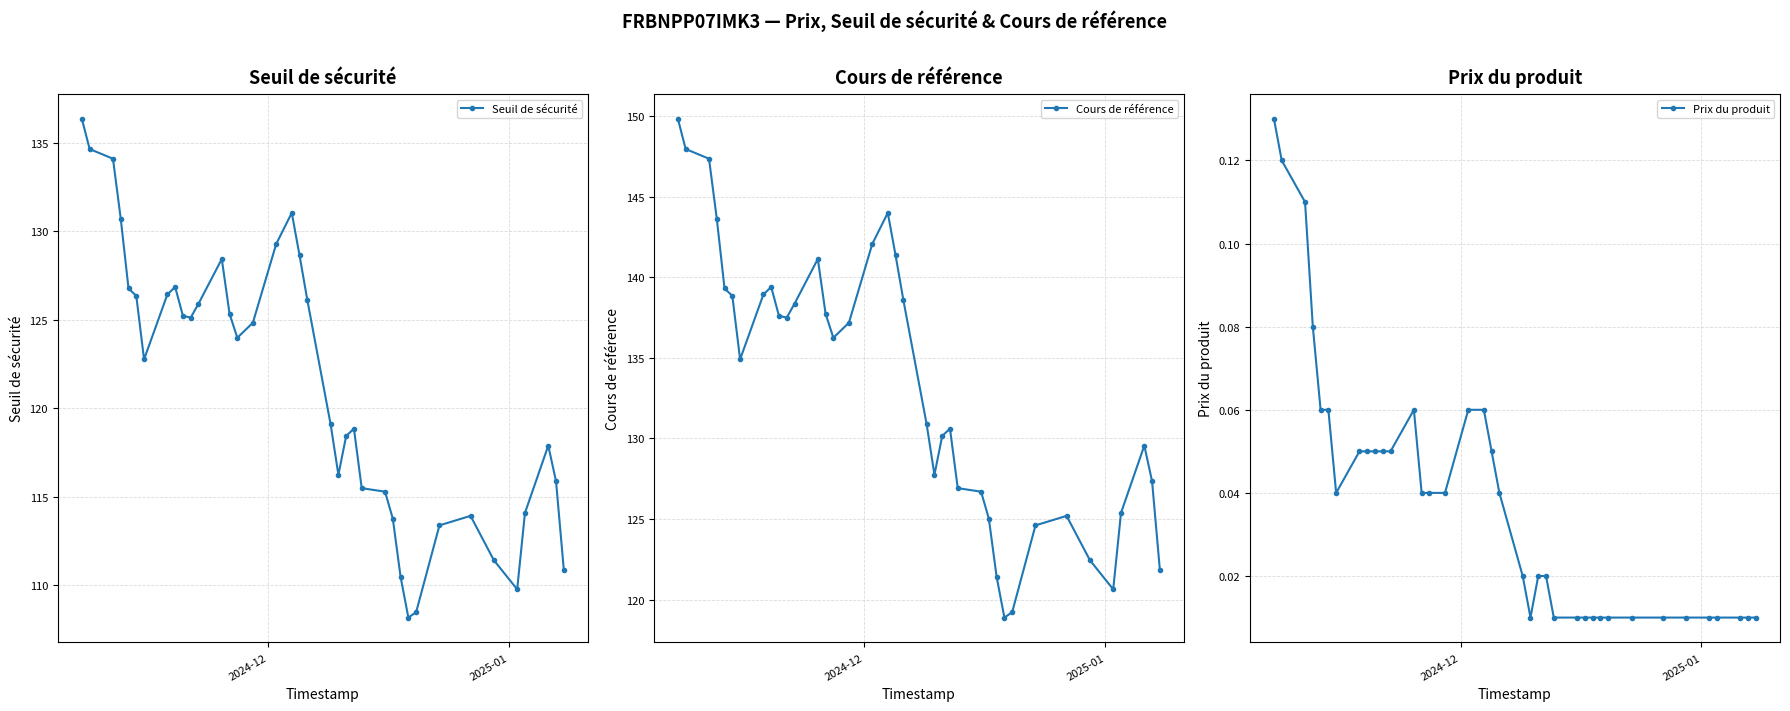

Reading right to left, what are all the values shown in this chart?

Seuil de sécurité: 110.9	115.9	117.9	114.1	109.8	111.4	113.9	113.4	108.5	108.2	110.5	113.8	115.3	115.5	118.8	118.4	116.2	119.1	126.1	128.6	131.0	129.3	124.8	124.0	125.3	128.4	125.9	125.1	125.2	126.8	126.4	122.8	126.3	126.8	130.7	134.1	134.6	136.3
Cours de référence: 121.8	127.3	129.6	125.4	120.6	122.4	125.2	124.6	119.2	118.9	121.4	125.0	126.7	126.9	130.6	130.2	127.7	130.9	138.6	141.4	144.0	142.1	137.2	136.2	137.7	141.1	138.3	137.5	137.6	139.4	138.9	134.9	138.8	139.3	143.6	147.3	147.9	149.8
Prix du produit: 0.0	0.0	0.0	0.0	0.0	0.0	0.0	0.0	0.0	0.0	0.0	0.0	0.0	0.0	0.0	0.0	0.0	0.0	0.0	0.1	0.1	0.1	0.0	0.0	0.0	0.1	0.1	0.1	0.1	0.1	0.1	0.0	0.1	0.1	0.1	0.1	0.1	0.1